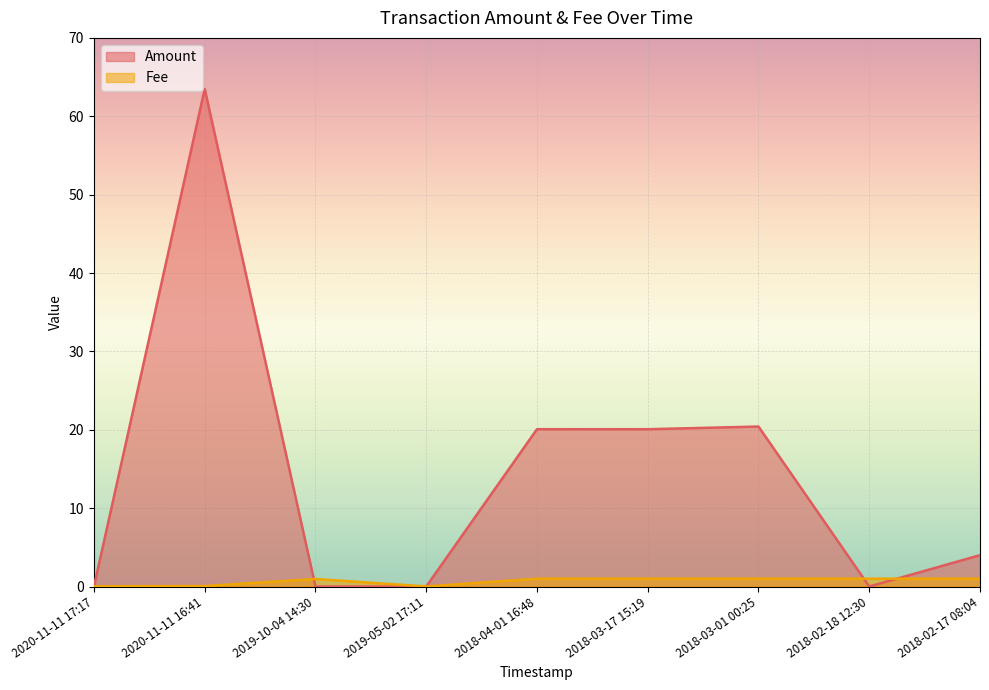

What is the sum of all Fee values?

6.1